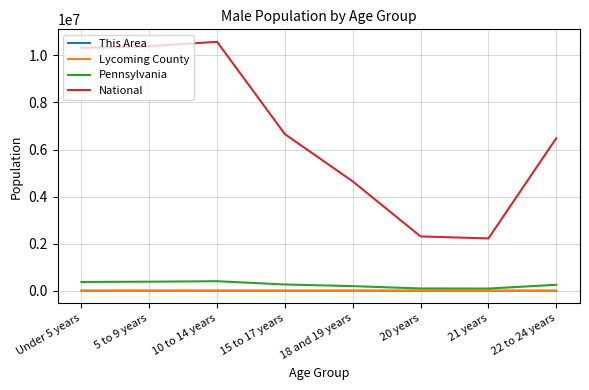

Which series has the widest spread of values?

National